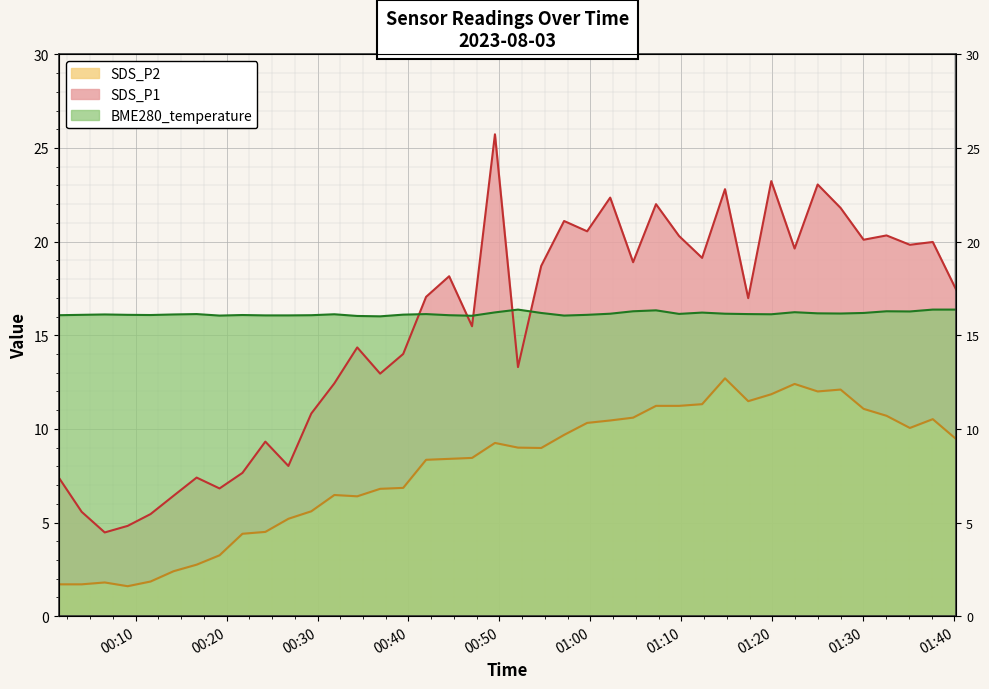

Between 2023/08/03 00:16:43 and 2023/08/03 00:34:22, which series saw the biggest shift?

SDS_P1